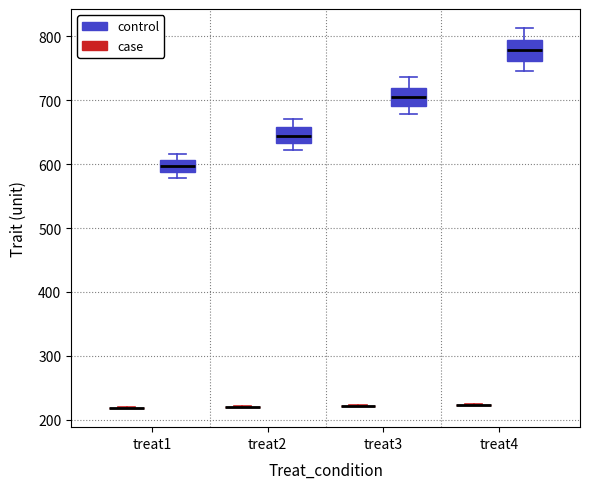

Reading left to right, transcribe this box plot: for each box, give where its median line is, the range the box spans, and where its two whiskers end, as read against the y-axis. The values are not printed on the chart, so give them approximately, as read against the axis.

treat1 (case): box collapsed to a line at 220, whiskers 220 to 220
treat1 (control): median 600, box 590 to 610, whiskers 580 to 620
treat2 (case): box collapsed to a line at 220, whiskers 220 to 220
treat2 (control): median 640, box 630 to 660, whiskers 620 to 670
treat3 (case): box collapsed to a line at 220, whiskers 220 to 220
treat3 (control): median 710, box 690 to 720, whiskers 680 to 740
treat4 (case): box collapsed to a line at 220, whiskers 220 to 220
treat4 (control): median 780, box 760 to 800, whiskers 750 to 810